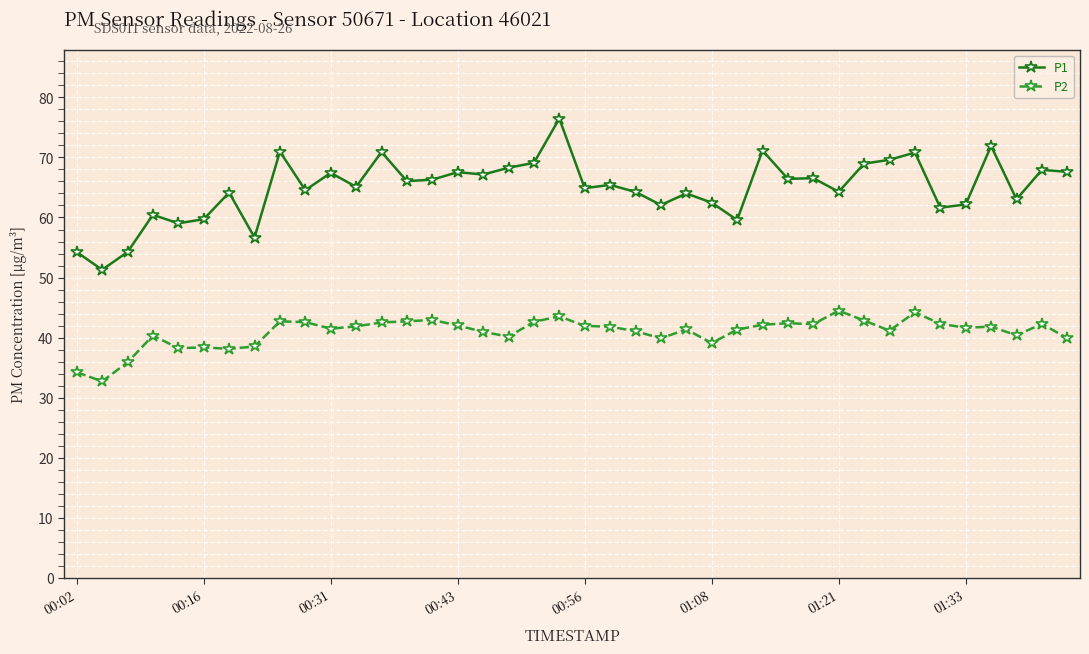

What is the minimum value shown in the chart?

32.7